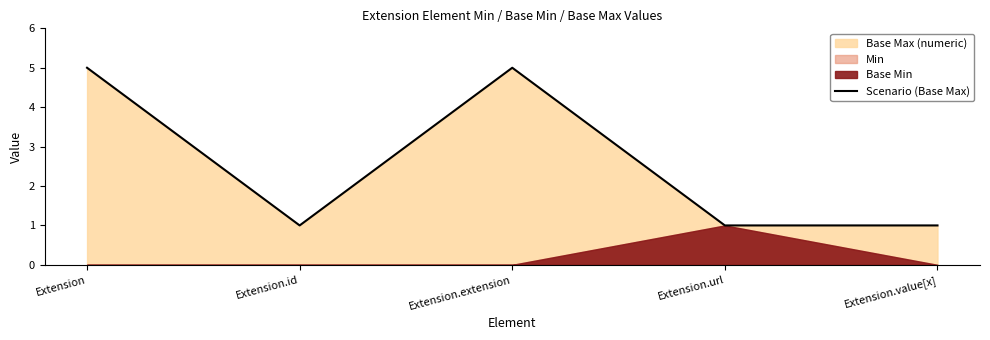

Is it true that the value at Extension is 5?

True